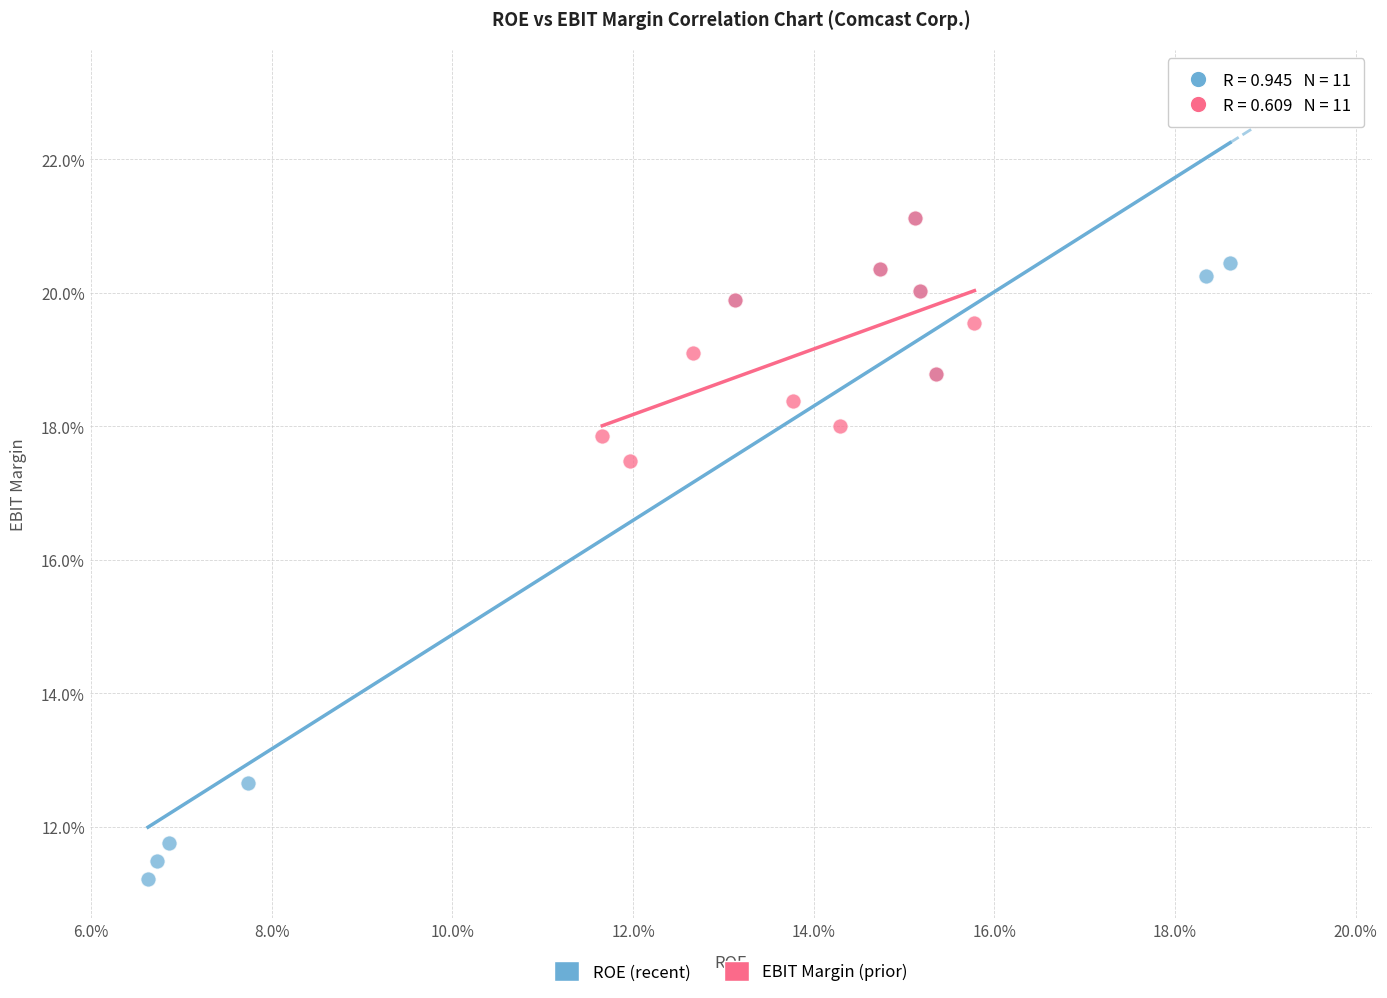

What are all the series names shown in the legend?

ROE (recent), EBIT Margin (prior)